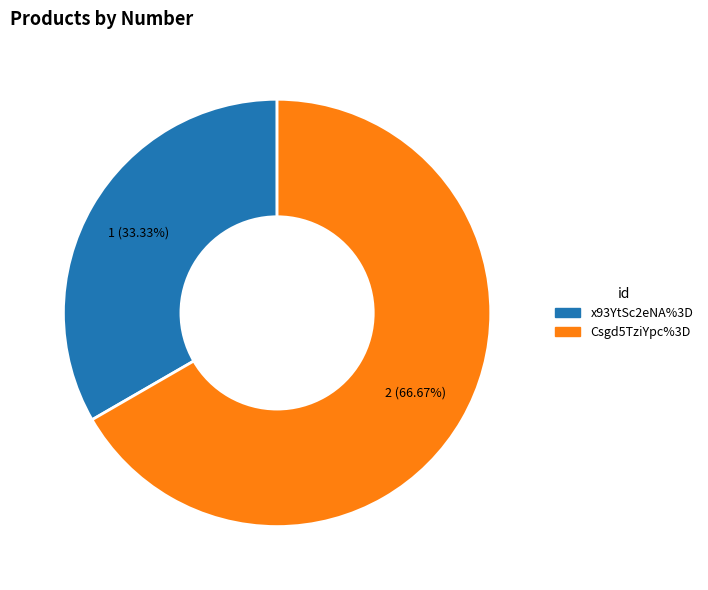

Between x93YtSc2eNA%3D and Csgd5TziYpc%3D, which is larger?

Csgd5TziYpc%3D